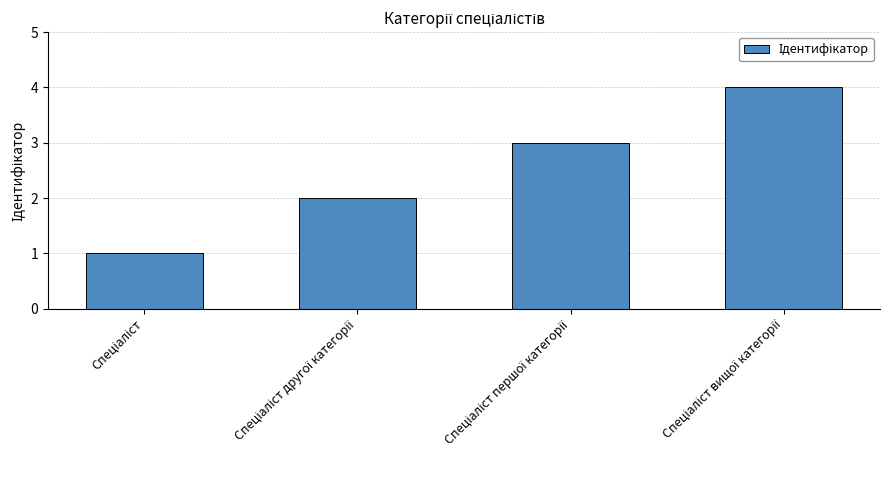

What is the sum of all values?

10